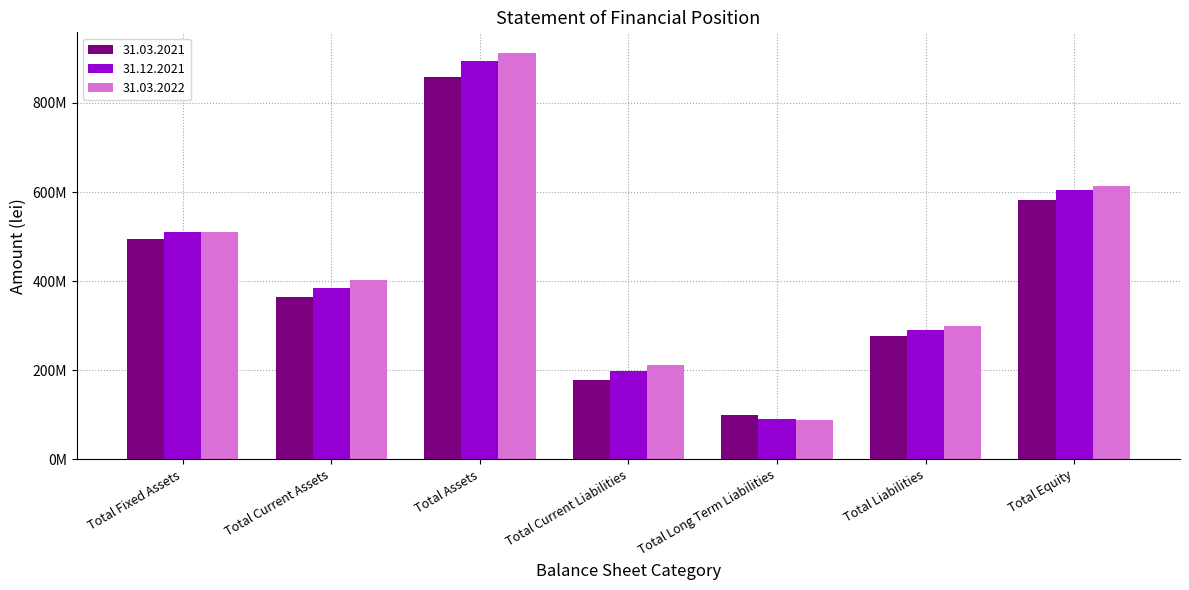

What is the lowest value of the 31.12.2021 series?

91260541